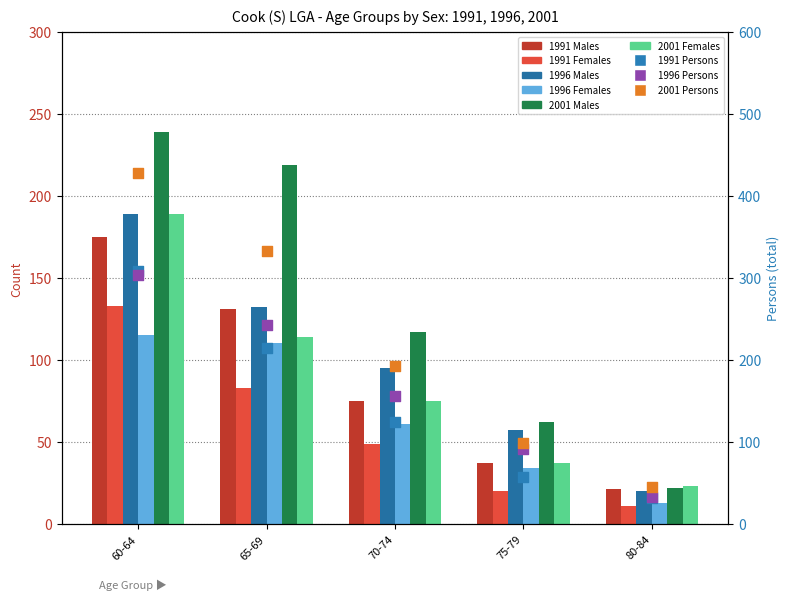

At which category is the sum across all series the highest?

60-64